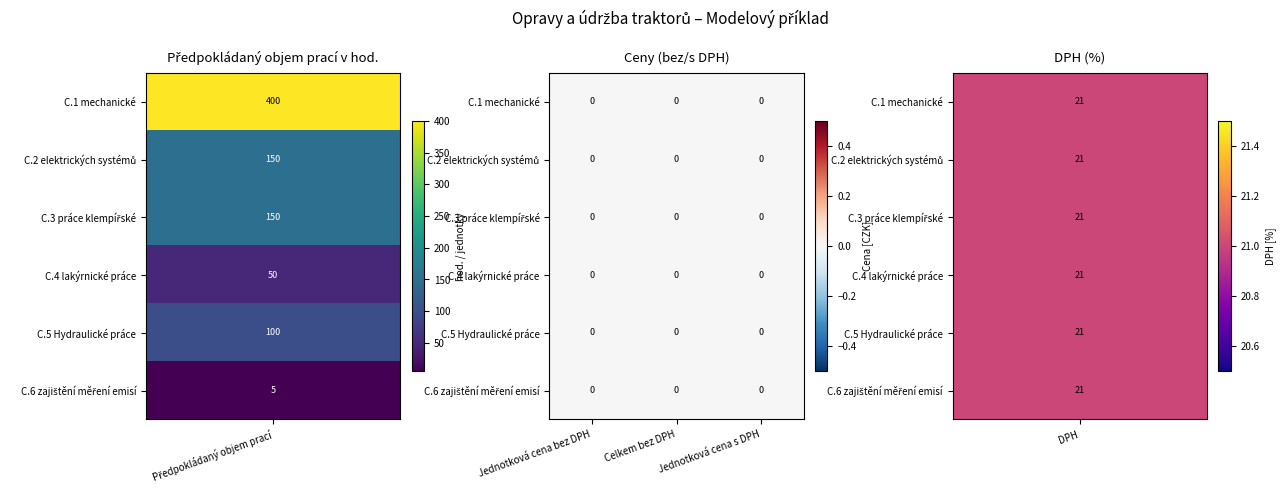

The value of C.3 práce klempířské at Předpokládaný objem prací is 150. True or false?

True